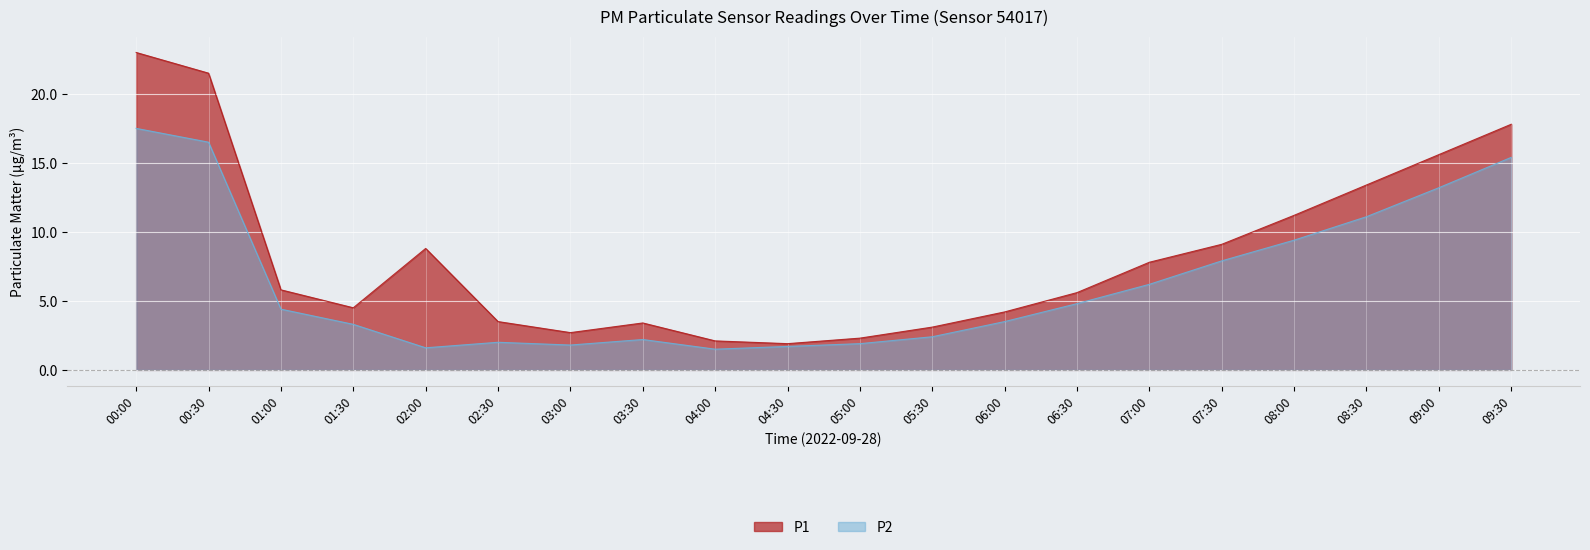

List the labels in order of P2 value, smallest first.

04:00, 02:00, 04:30, 03:00, 05:00, 02:30, 03:30, 05:30, 01:30, 06:00, 01:00, 06:30, 07:00, 07:30, 08:00, 08:30, 09:00, 09:30, 00:30, 00:00